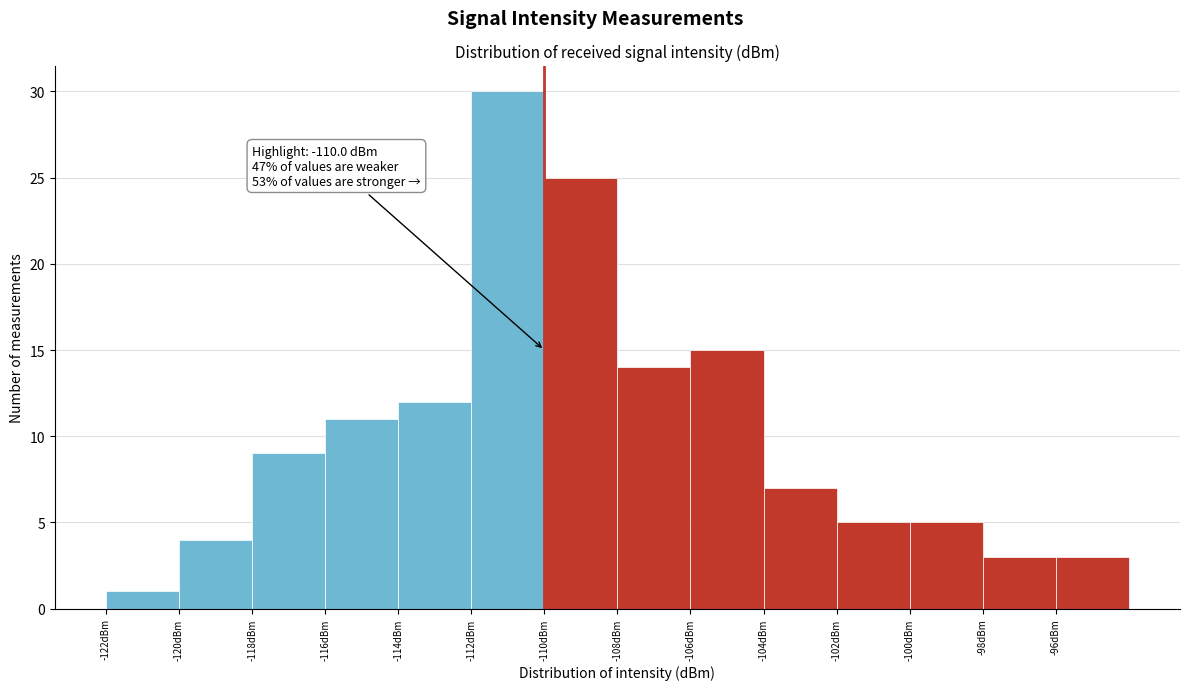

Over which range of the x-axis is the bar tallest?

-112 to -110